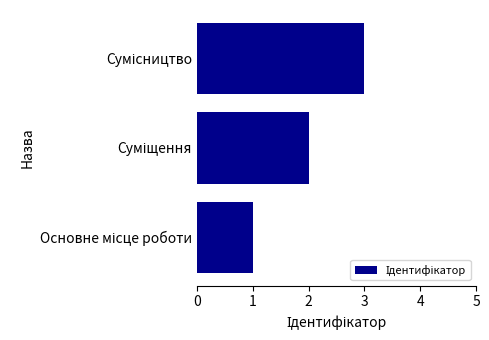

What is the sum of all values?

6